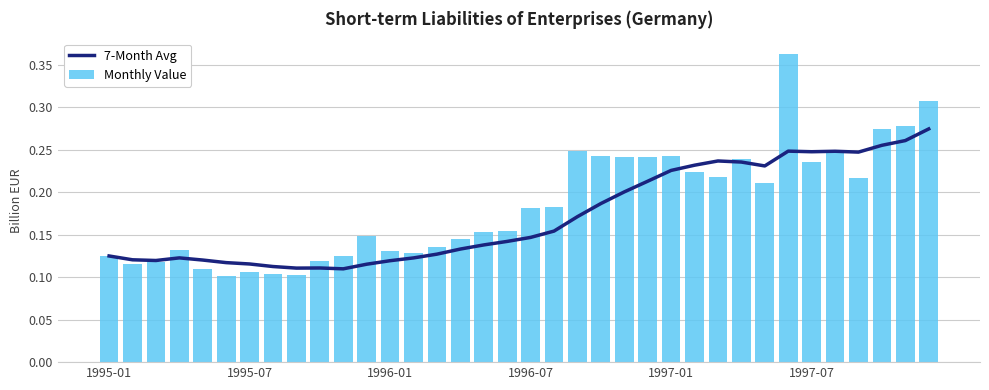

At how many categories does at least one series exceed 0?

36